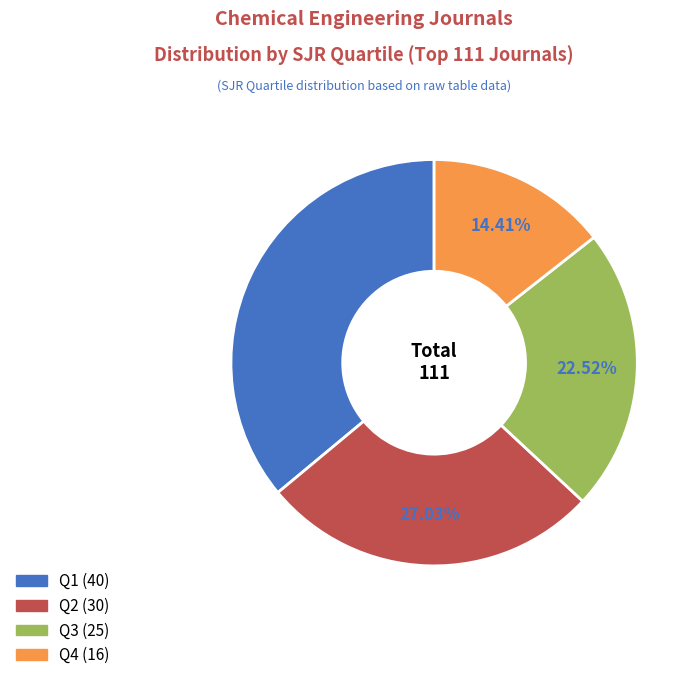

What is the smallest slice in the pie chart?

Q4